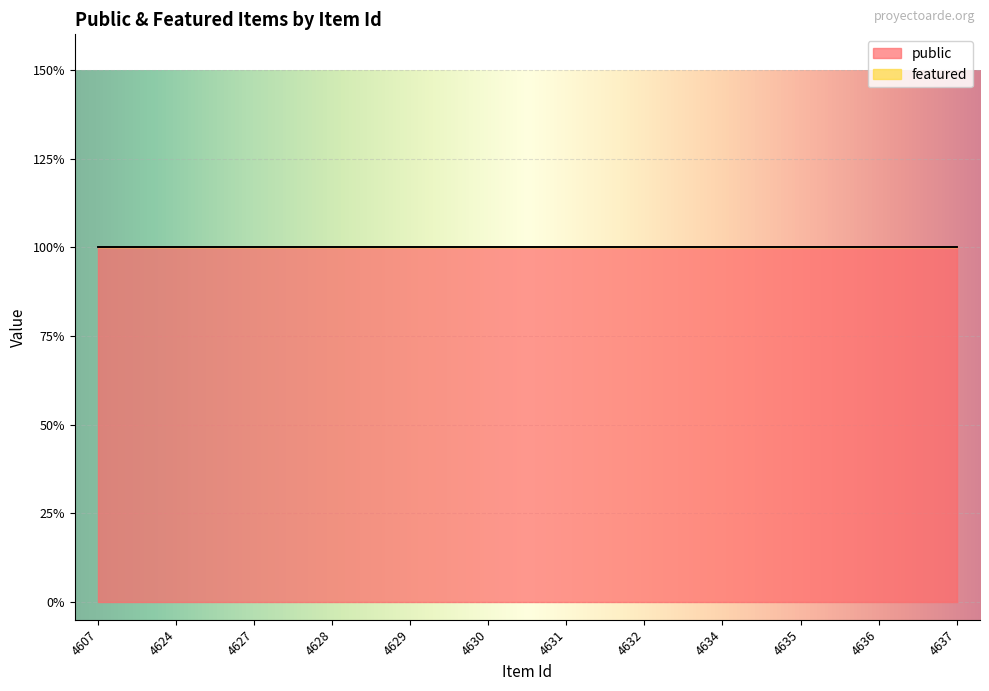

Reading right to left, extract all data points from this chart.

public: 4637=1	4636=1	4635=1	4634=1	4632=1	4631=1	4630=1	4629=1	4628=1	4627=1	4624=1	4607=1
featured: 4637=0	4636=0	4635=0	4634=0	4632=0	4631=0	4630=0	4629=0	4628=0	4627=0	4624=0	4607=0